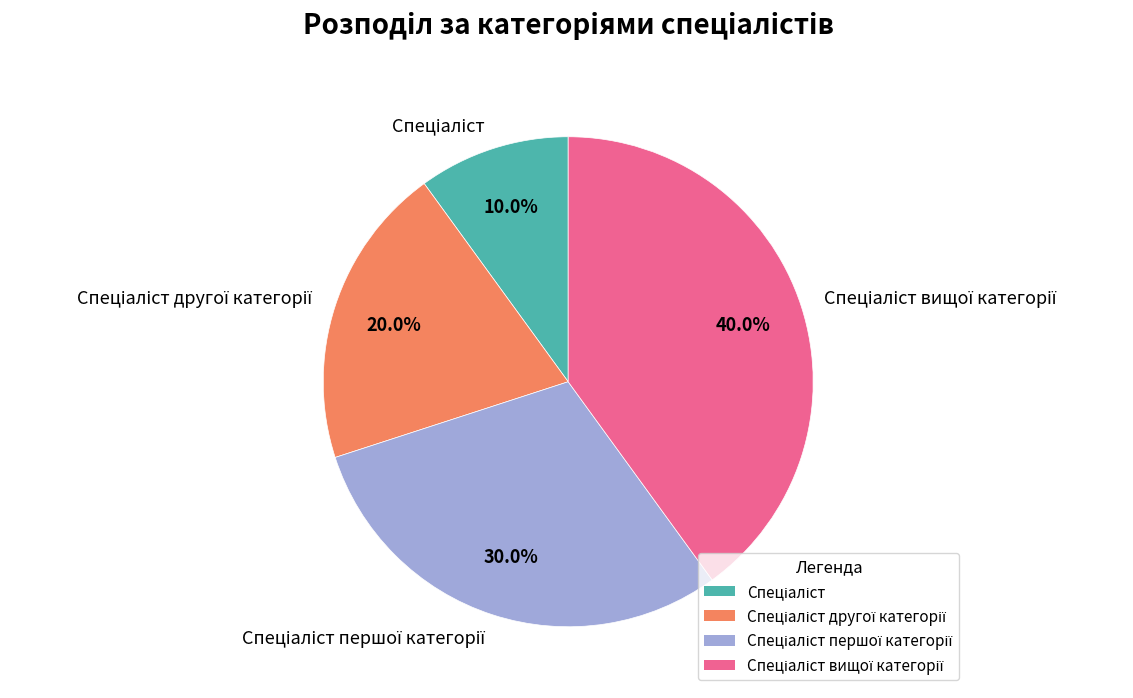

Does any single category account for the majority?

No